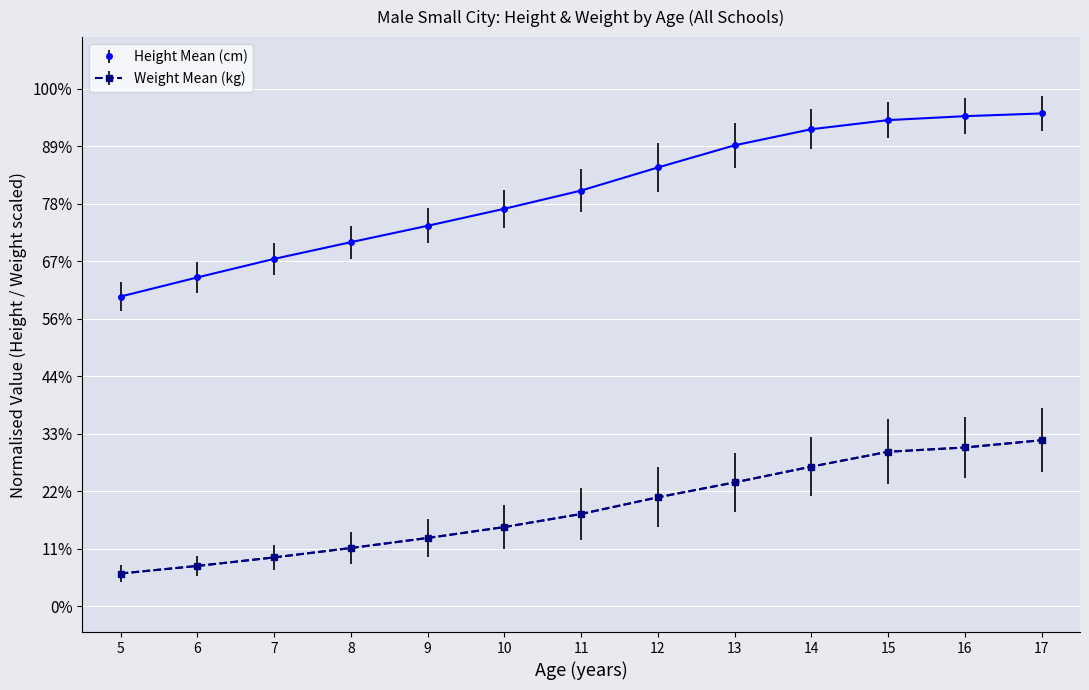

Which category has the lowest value across all series?

5